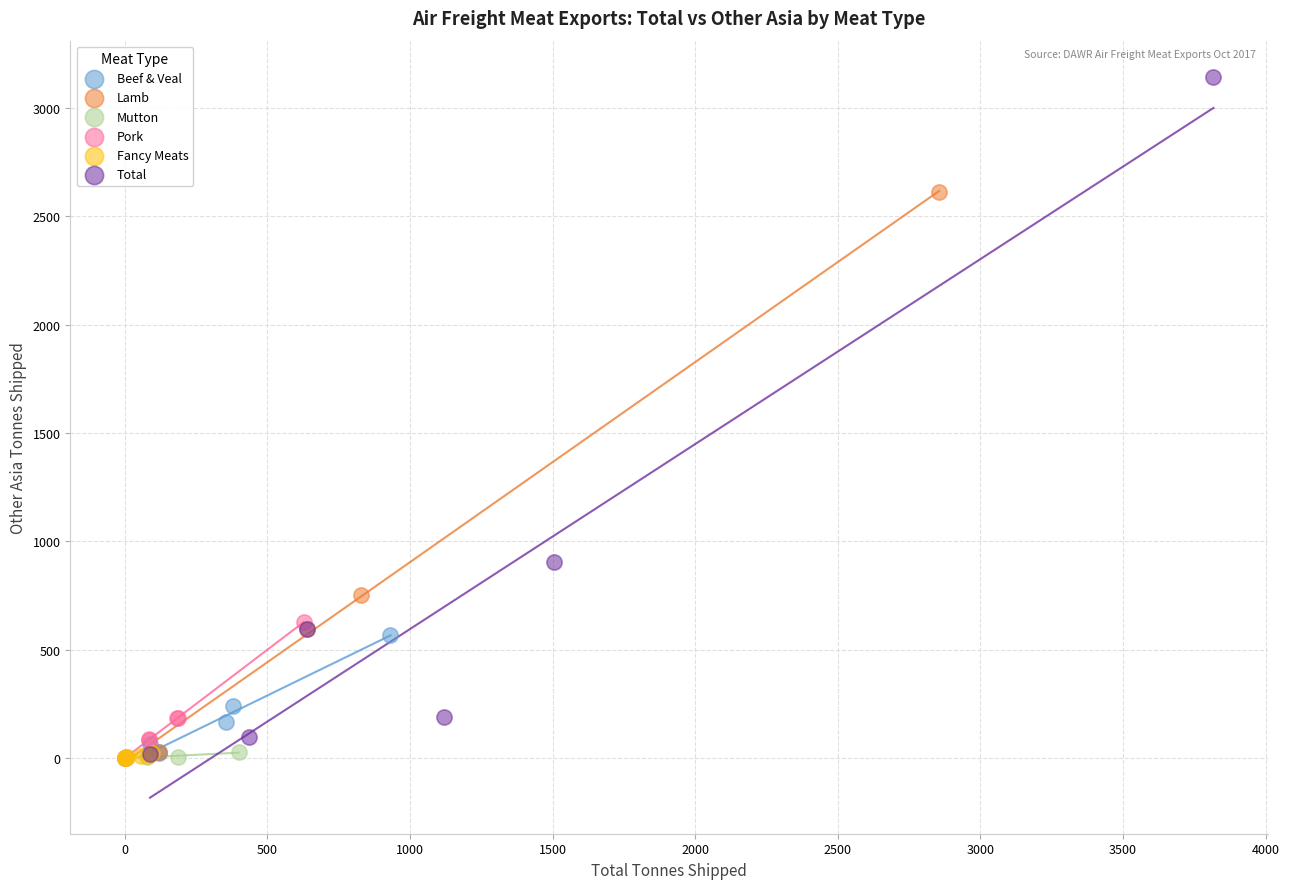

Which series has the largest Y range (max minus min)?

Total